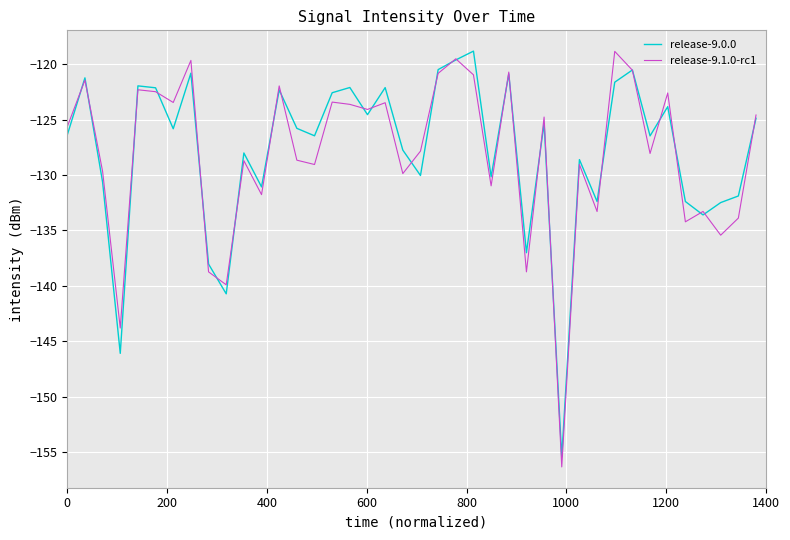

Which series has the largest range (max minus min)?

release-9.1.0-rc1